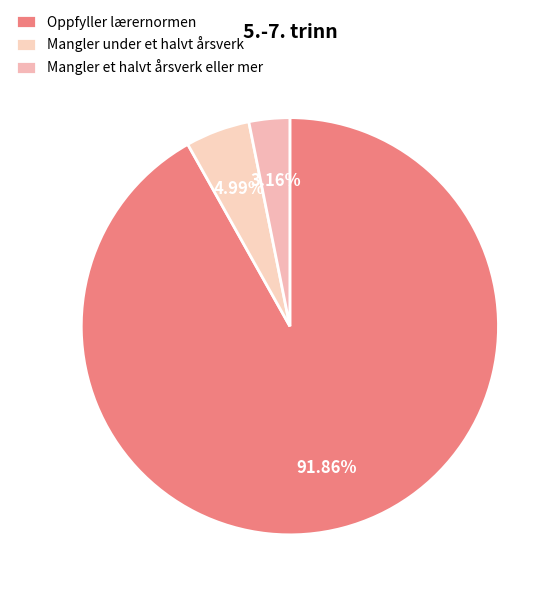

What portion of the pie excludes Mangler et halvt årsverk eller mer?

96.8%